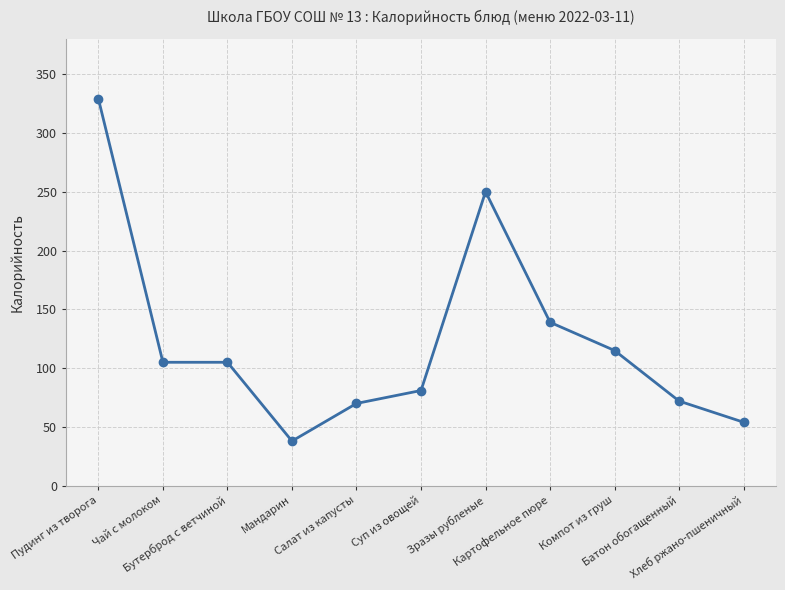

True or false: the data shows 81 at Суп из овощей.

True